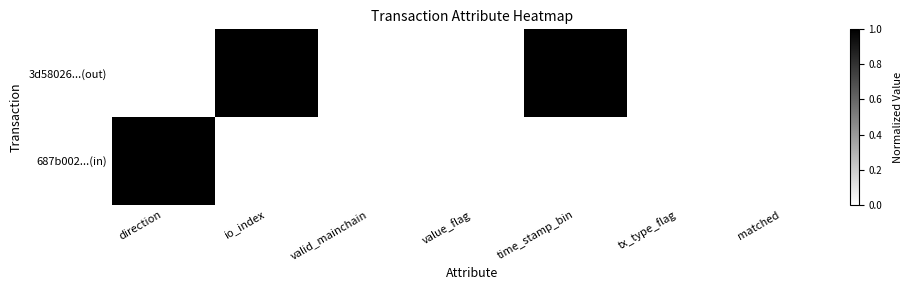

At which category is the sum across all series the highest?

direction